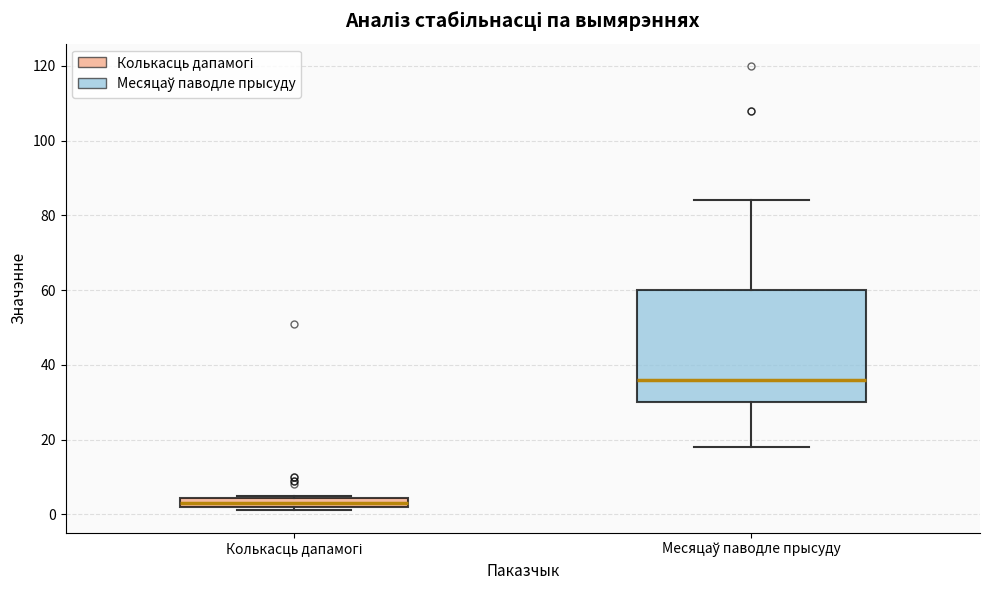

Comparing the boxes themselves (not the whiskers), which one is the tallest?

Месяцаў паводле прысуду